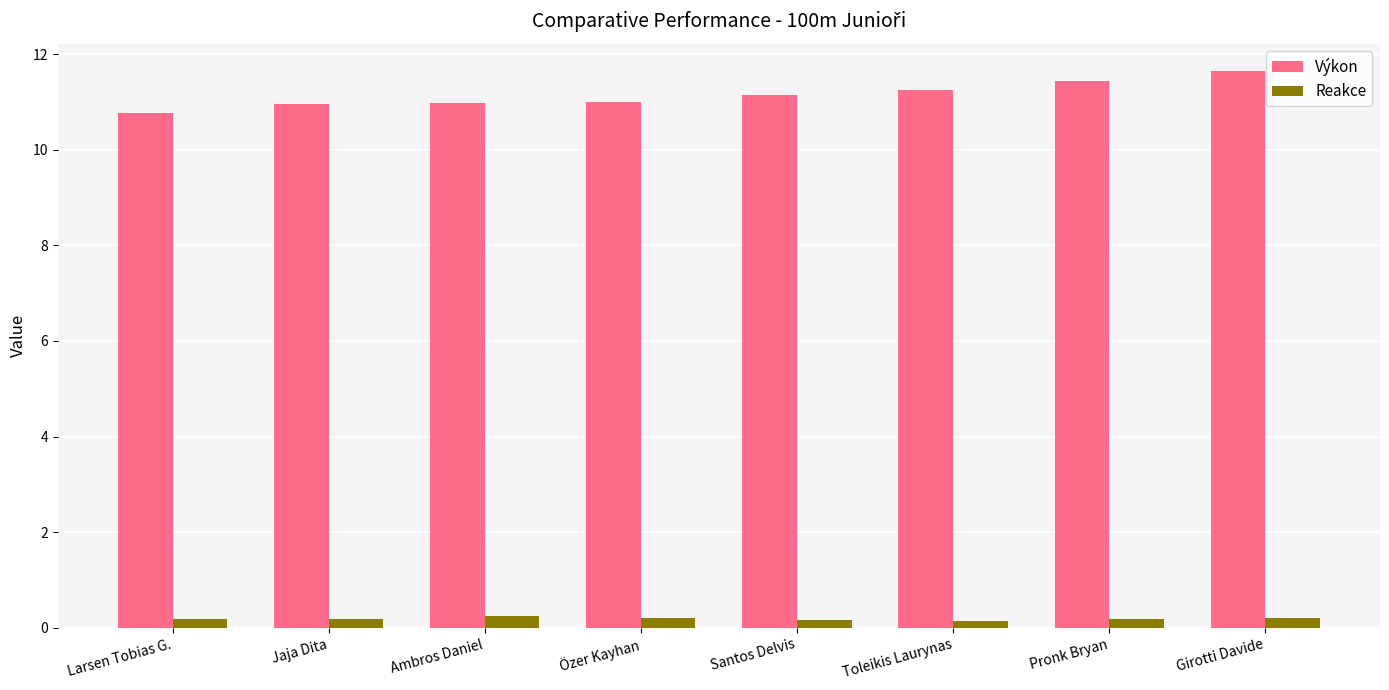

What are all the series names shown in the legend?

Výkon, Reakce